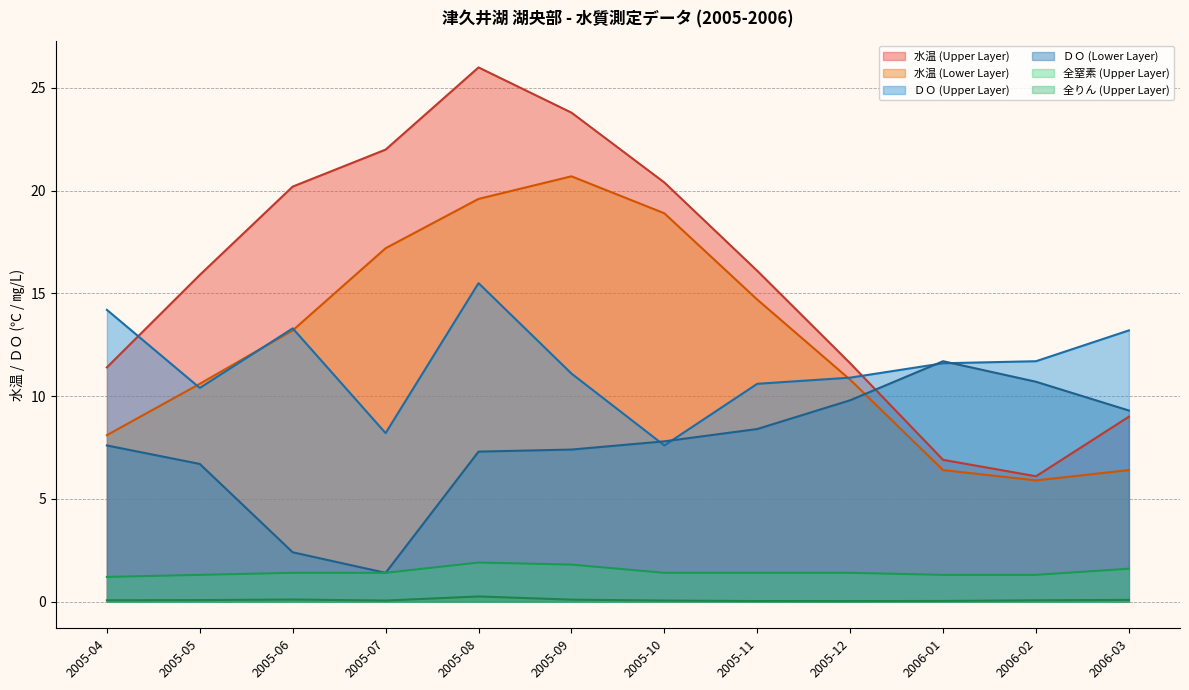

What is the highest value of the 水温 (Lower Layer) series?

20.7